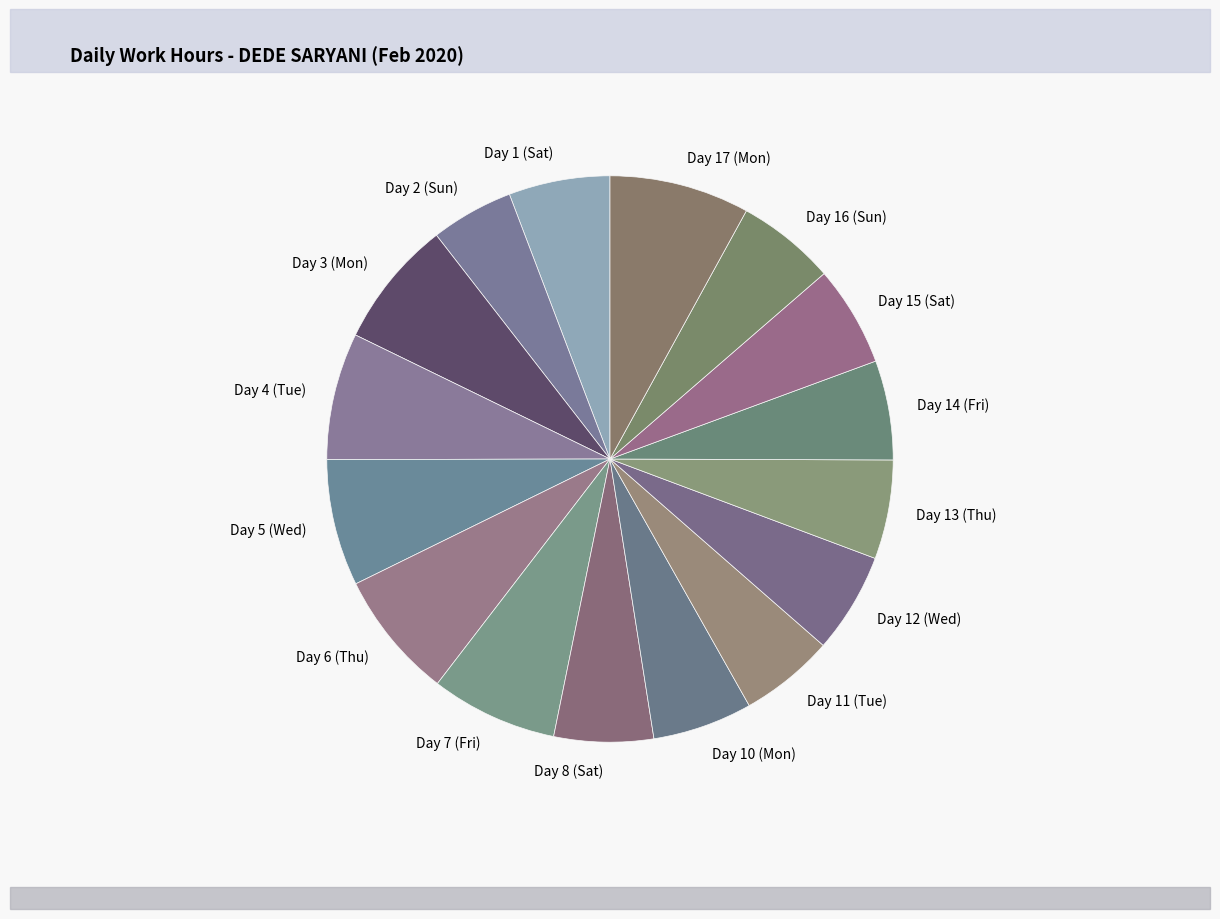

Is Day 12 (Wed) the majority of the pie?

No